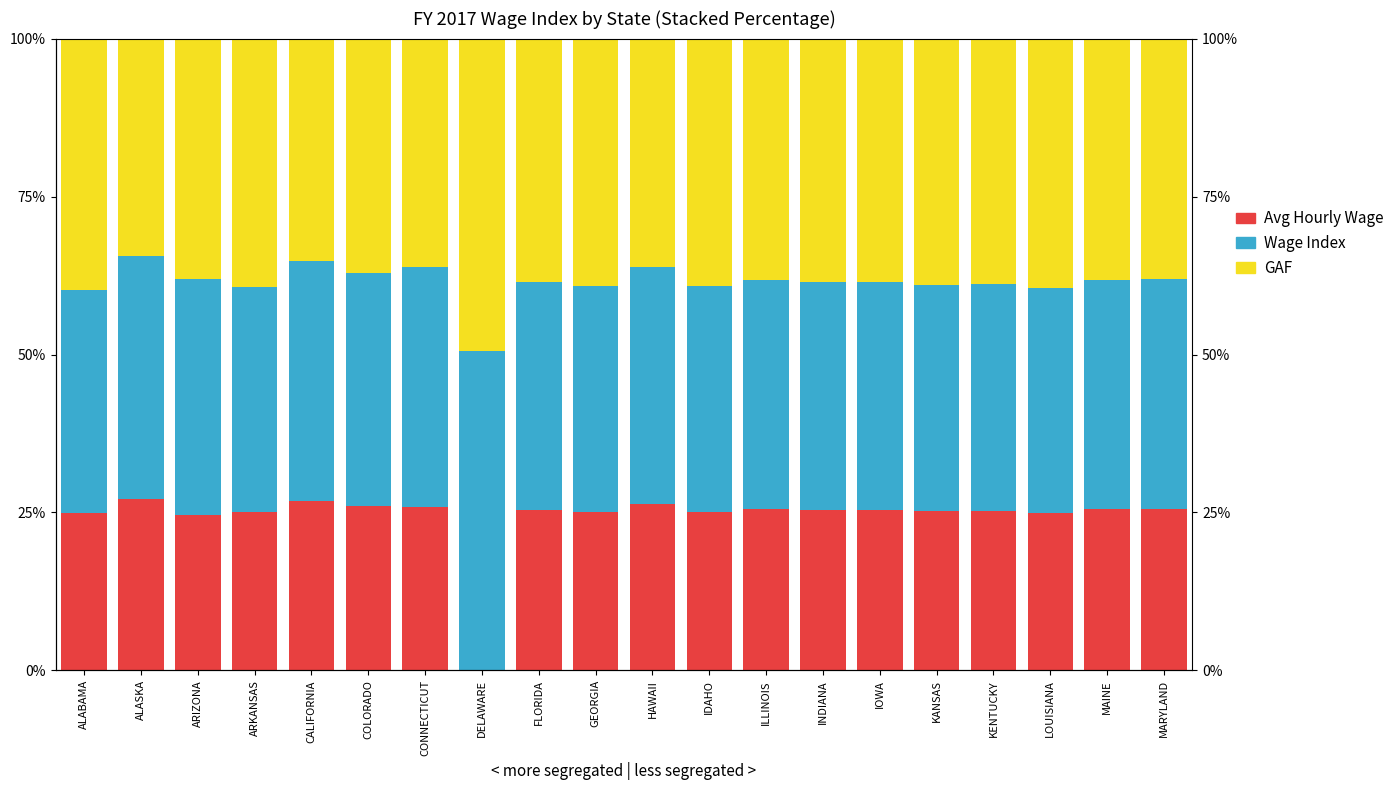

How many groups of bars are there?

20